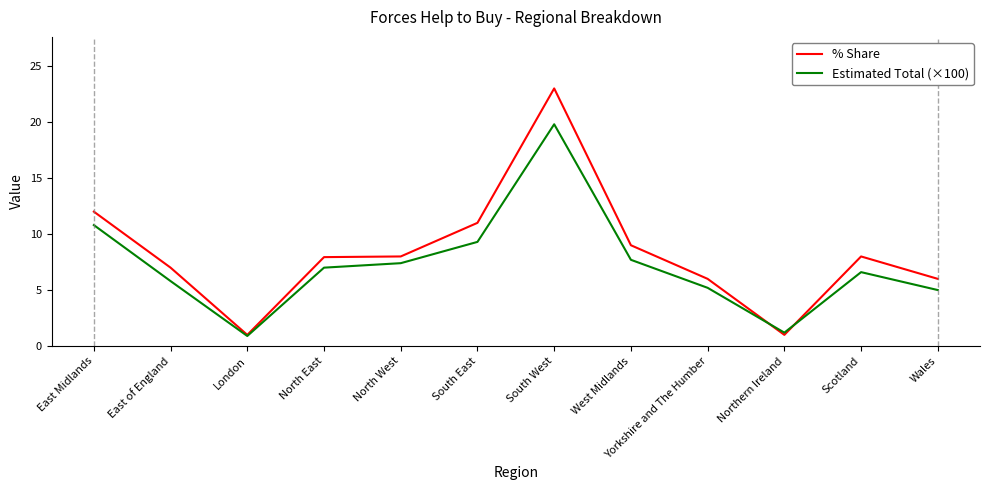

Is it true that Estimated Total (×100) equals 6.6 at Scotland?

True